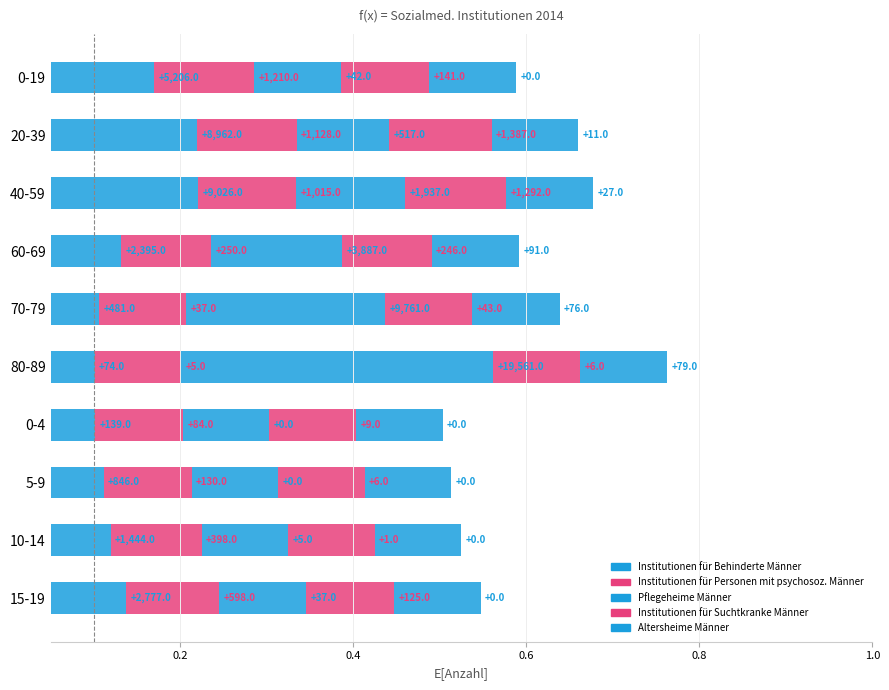

What is the lowest value of the Institutionen für Personen mit psychosoz. Männer series?

0.1